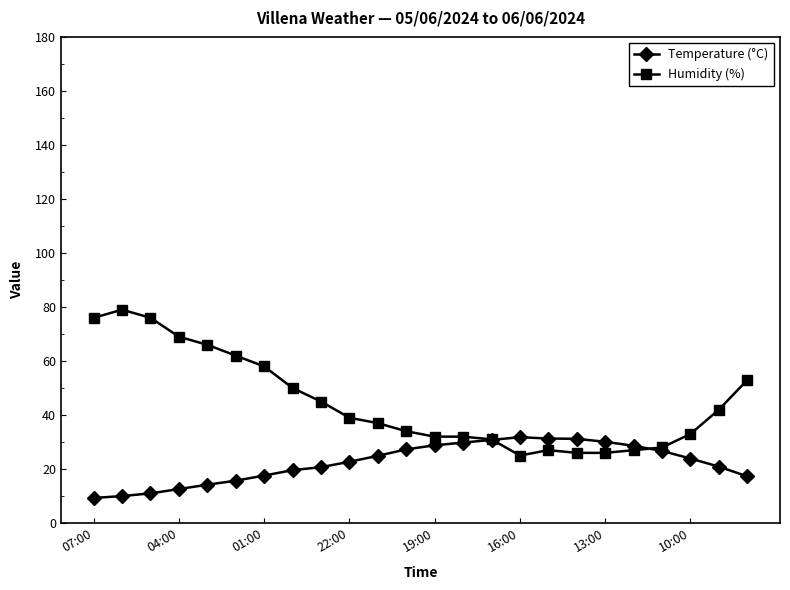

What is the highest value of the Humidity (%) series?

79.0